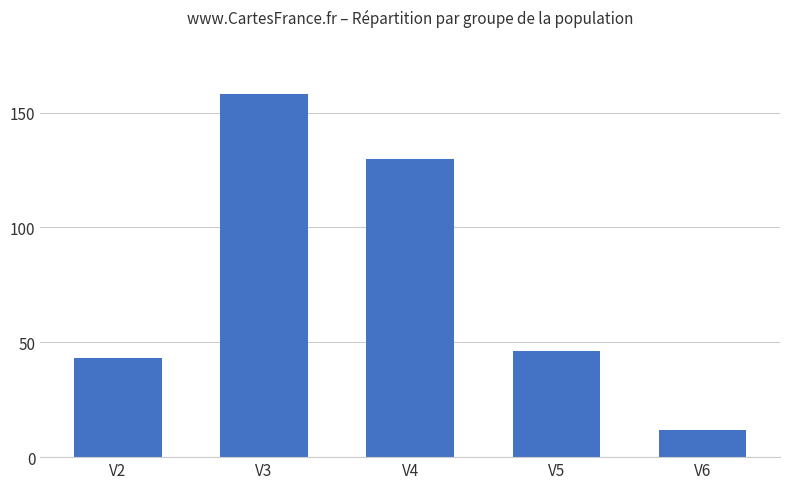

Which label corresponds to the largest value in the chart?

V3